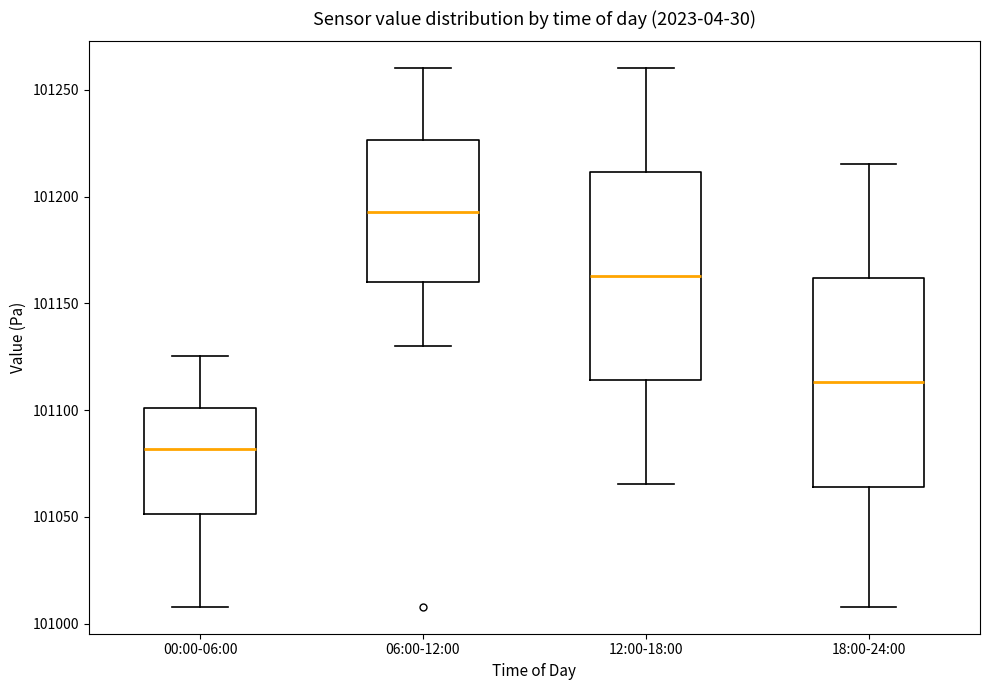

Which box has the lowest median line?

00:00-06:00